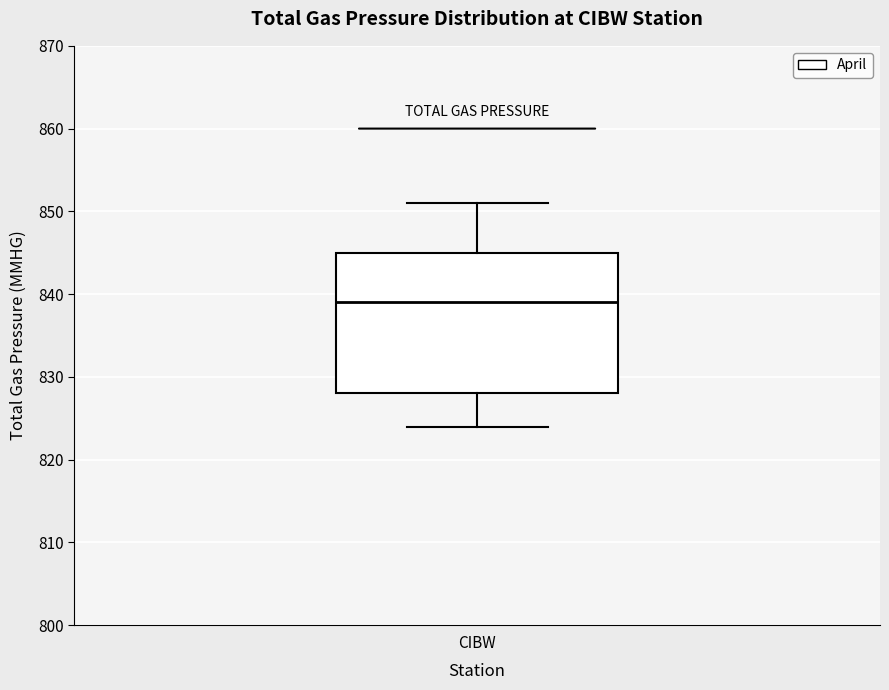

Read this box plot against the y-axis: the position of the median line, the range covered by the box, and the ends of both whiskers. The values are not printed on the chart, so give them approximately, as read against the axis.

median 839, box 828 to 845, whiskers 824 to 851